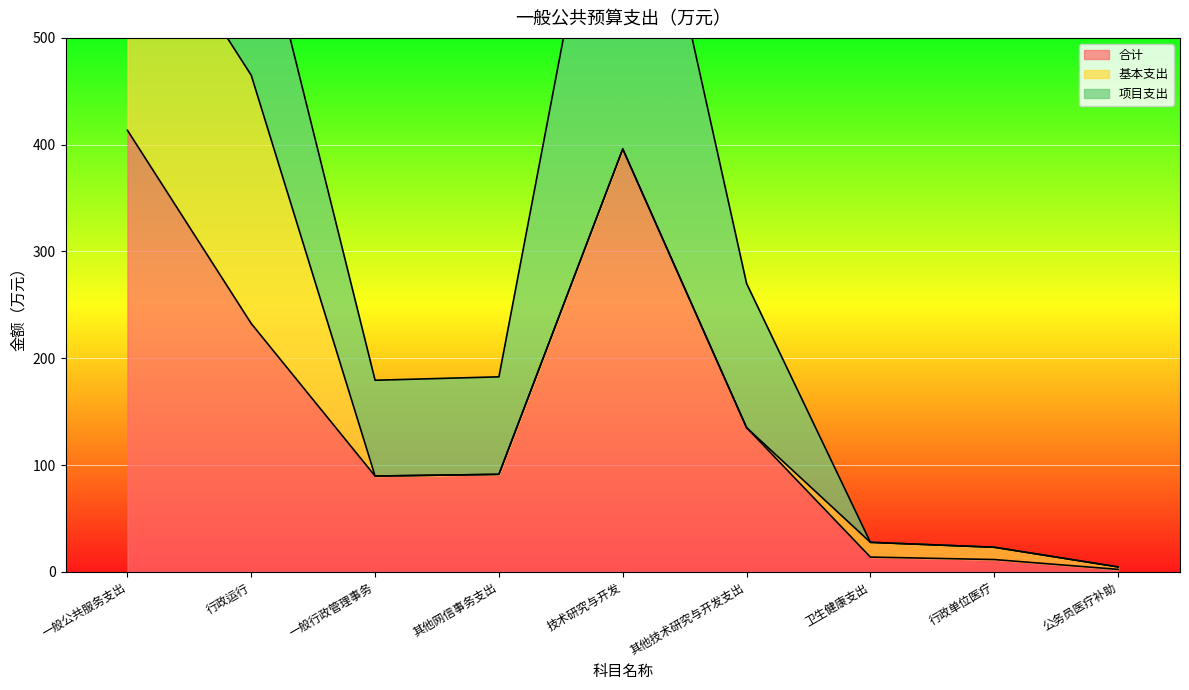

What position from the left is 一般公共服务支出?

1